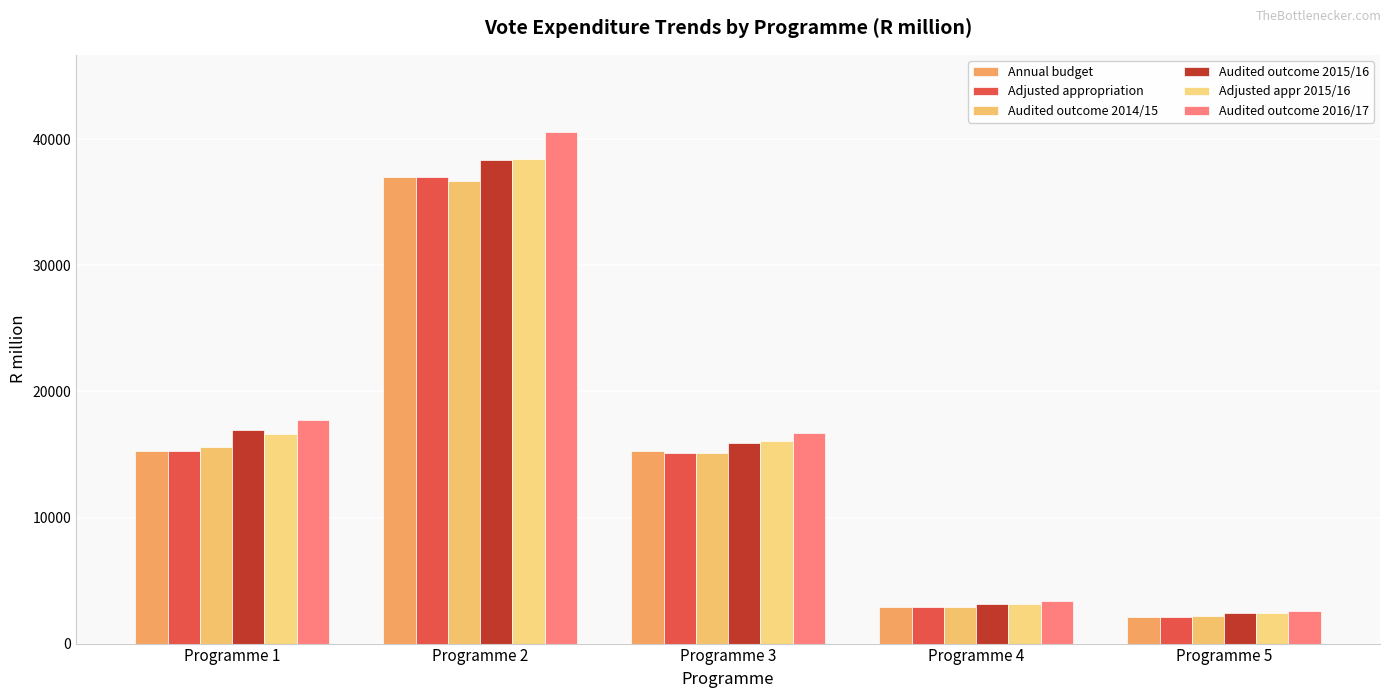

What is the lowest value of the Annual budget series?

2070.9